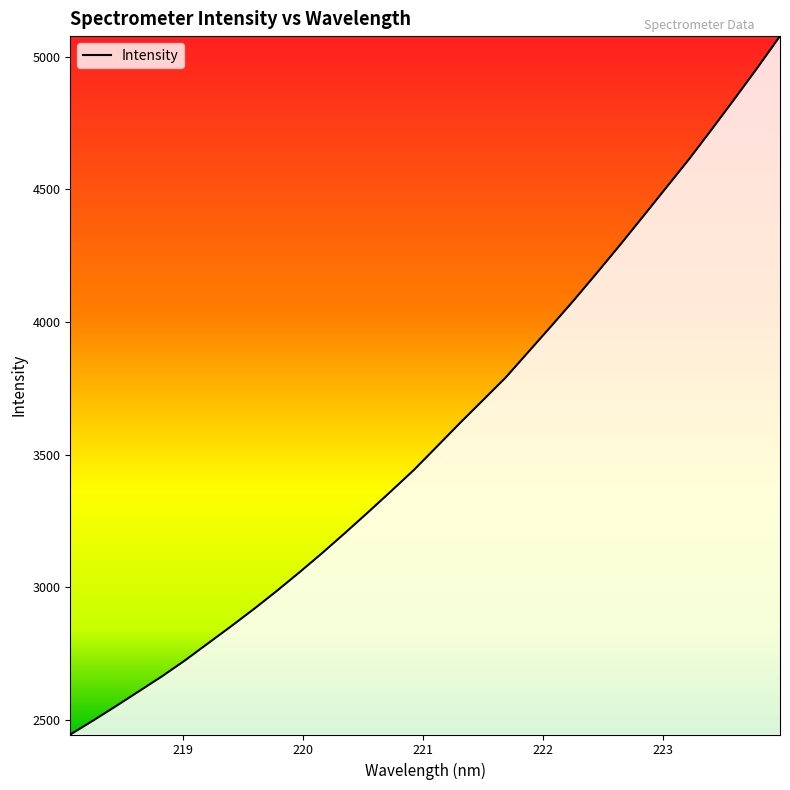

What is the smallest value displayed?

2443.9